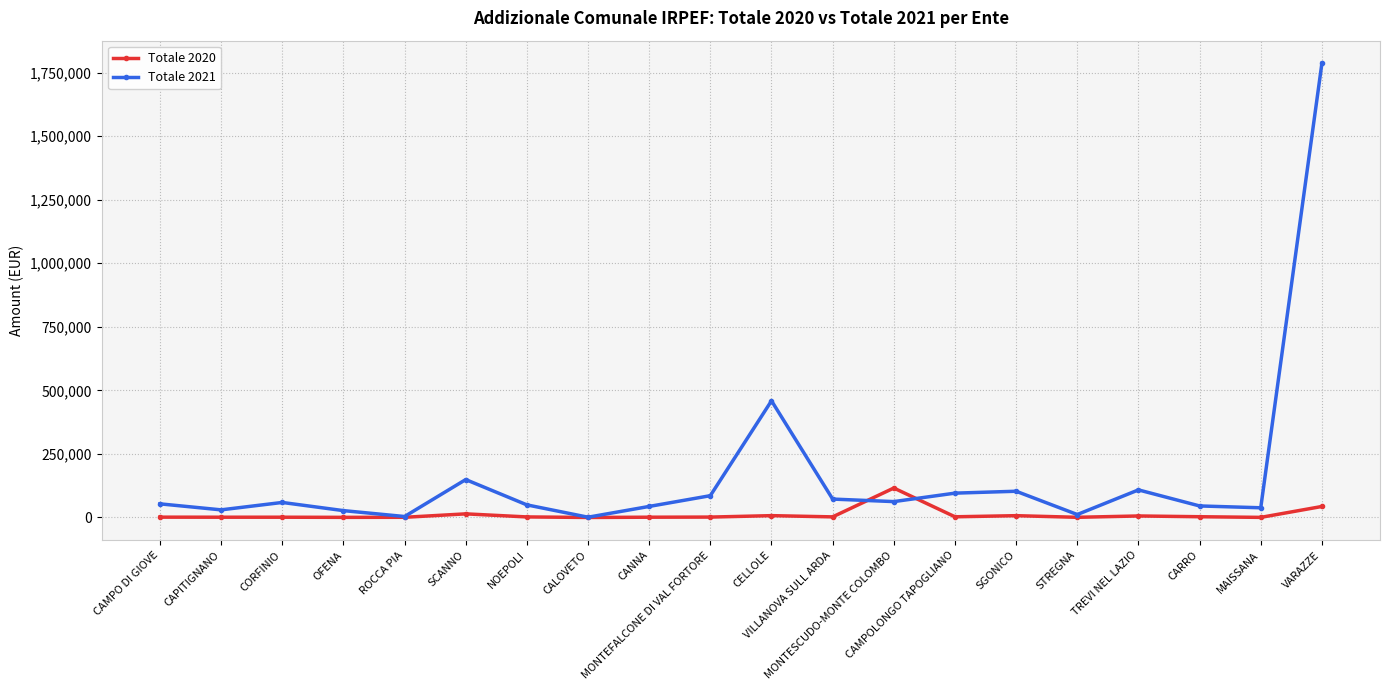

What is the sum of all Totale 2020 values?

211086.2